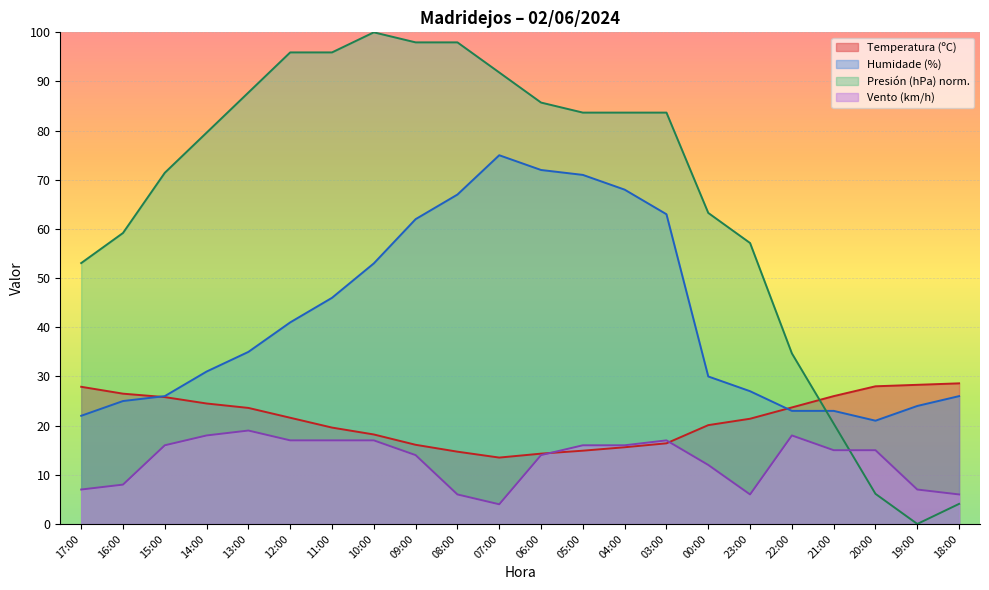

What is the average value of the Velocidade do vento (km/h) series?

13.0